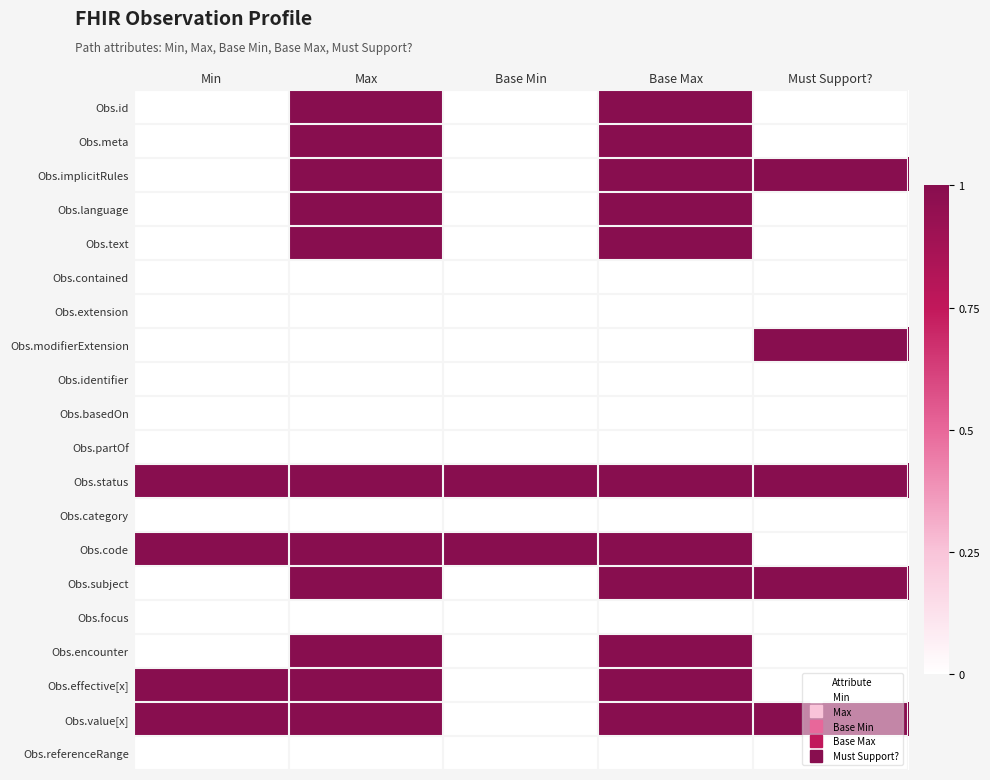

Which series changed the most between Max and Base Min?

Obs.id